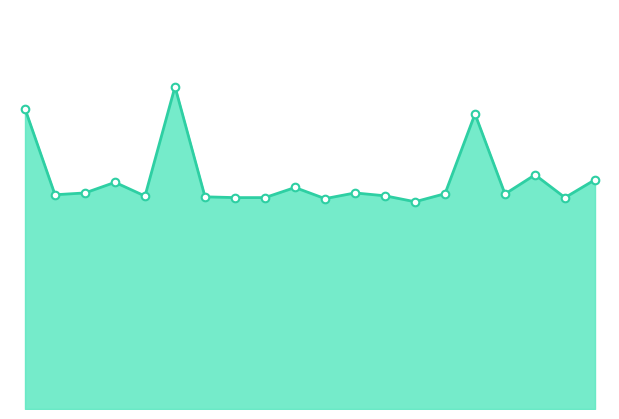

Which series has the largest Y range (max minus min)?

Max_cycle_line